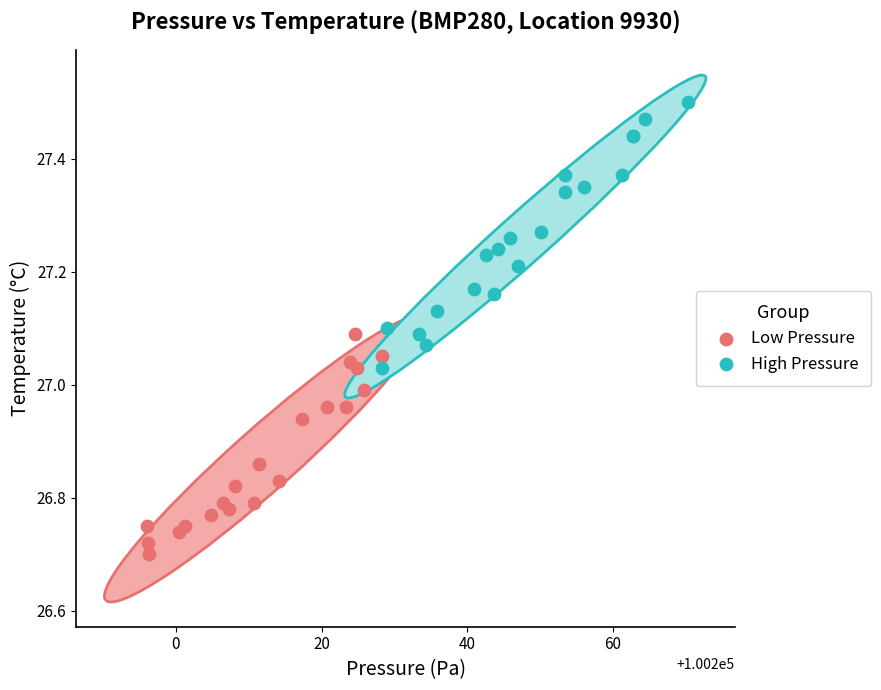

Which series contains the lowest Y value?

Low Pressure